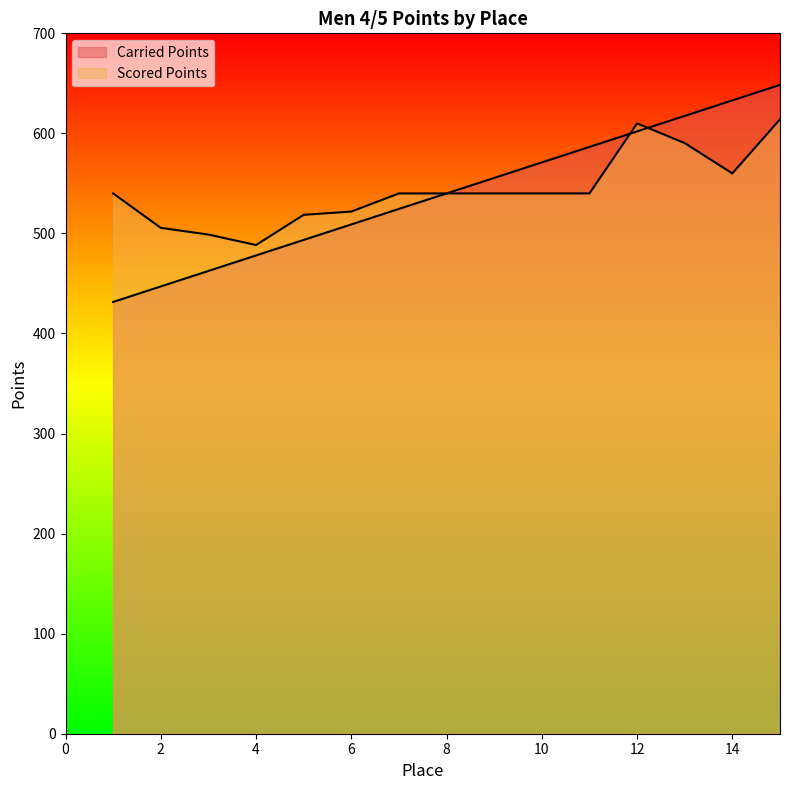

Which label corresponds to the largest value in the chart?

15